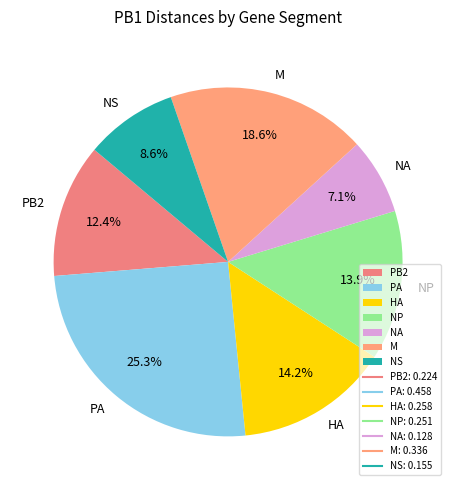

How many slices are in this pie chart?

7